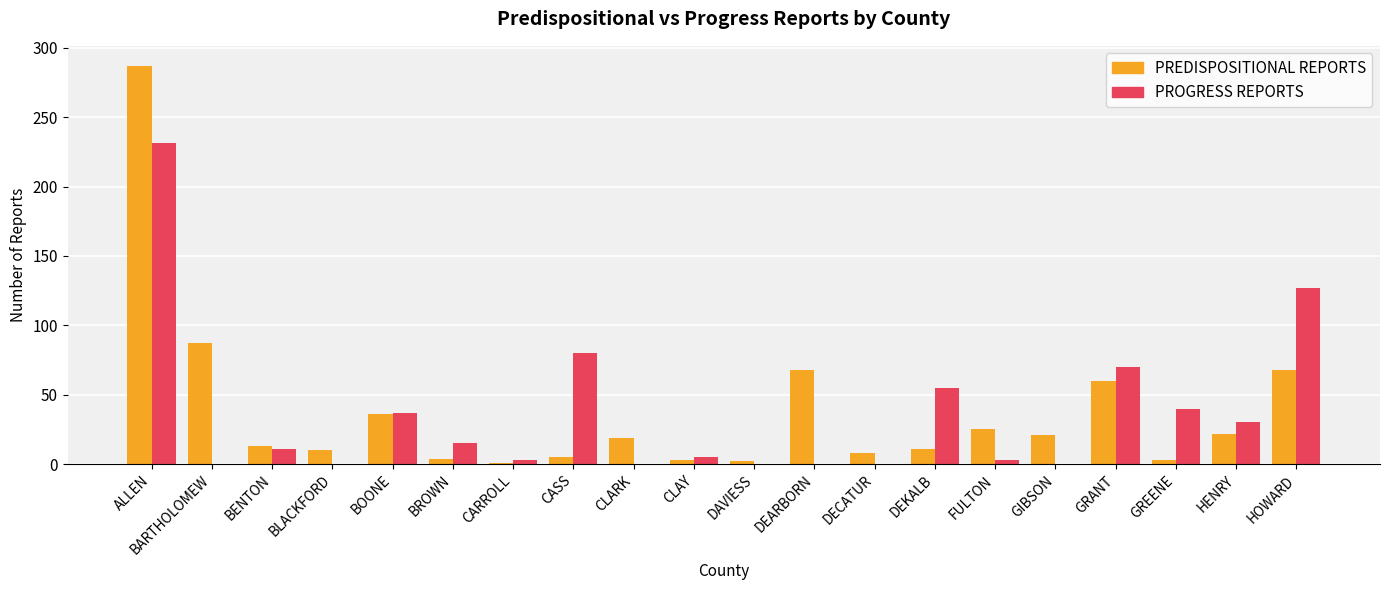

What is the sum of all PREDISPOSITIONAL REPORTS values?

753